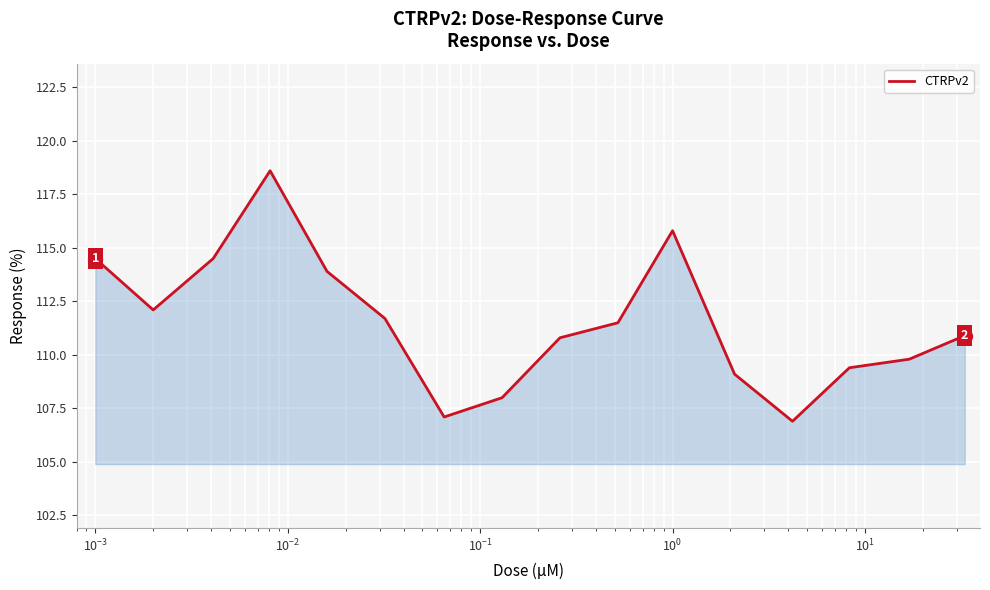

What is the difference between the maximum and minimum values?

11.7